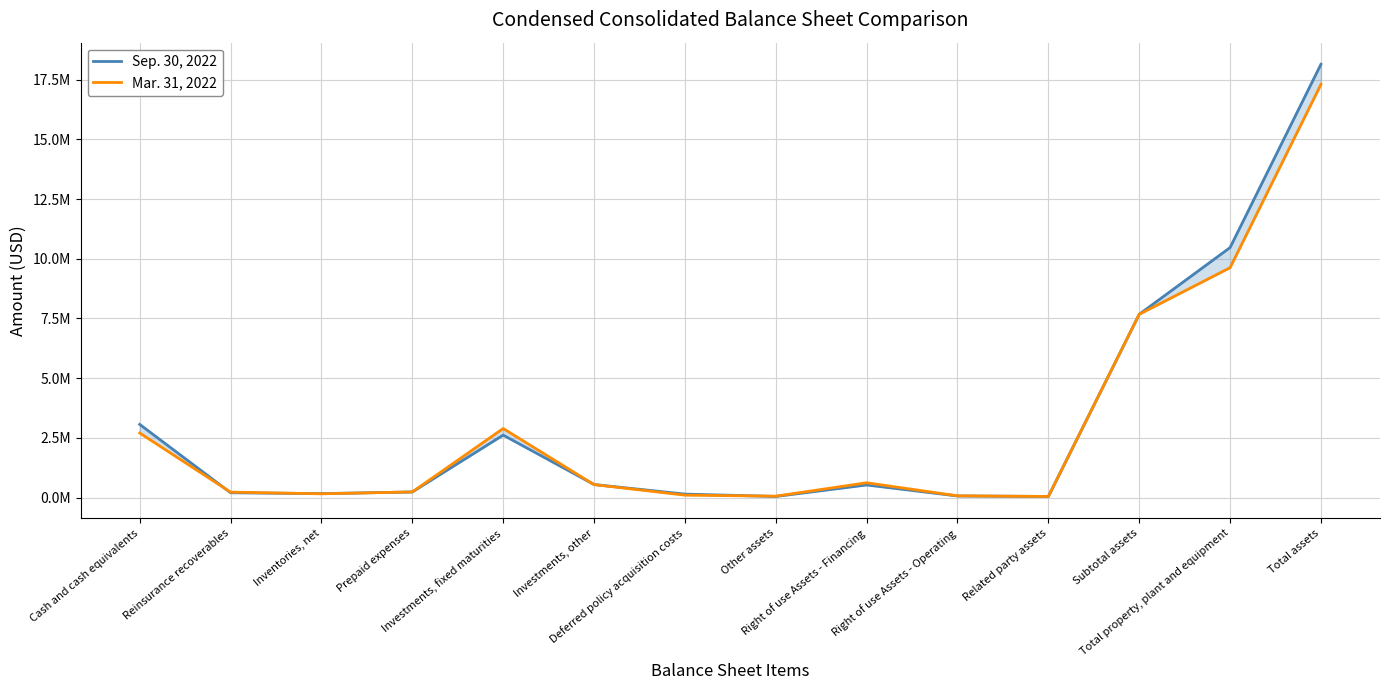

The value of Mar. 31, 2022 at Investments, other is 762642. True or false?

False